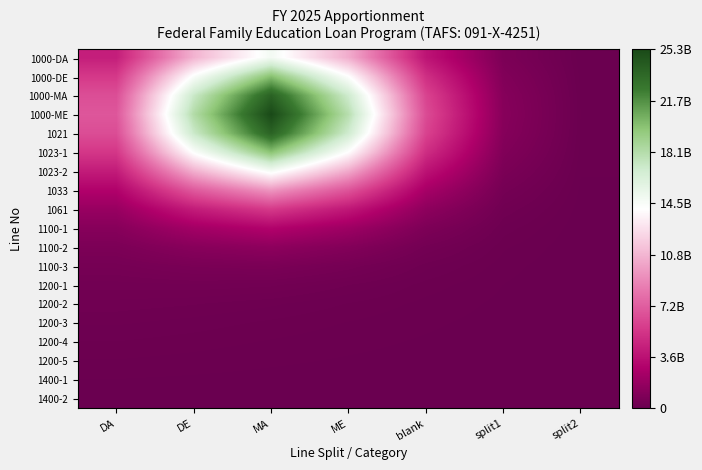

Reading right to left, what are all the values shown in this chart?

1000-DA: split2=55154710.0	split1=751180795.0	blank=3806266231.8	ME=10455632196.0	MA=14768240508.2	DE=10712719510.2	DA=4315916308.0
1000-DE: split2=75097586.2	split1=970932683.7	blank=5078855518.3	ME=14080973996.0	MA=19902353513.6	DE=14330853547.5	DA=5570544066.0
1000-MA: split2=90376034.7	split1=1137674559.6	blank=6050630375.0	ME=16854057092.1	MA=23831413631.3	DE=17099914941.2	DA=6529019426.9
1000-ME: split2=96131375.4	split1=1196186675.6	blank=6408207396.8	ME=17886783498.2	MA=25298692095.0	DE=18131952715.8	DA=6878174100.6
1021: split2=90377976.2	split1=1123901469.9	blank=6023503950.9	ME=16816124415.9	MA=23790233906.5	DE=17063235426.5	DA=6488897300.0
1023-1: split2=75101305.3	split1=943383026.8	blank=5024560304.6	ME=14004812520.2	MA=19818806493.7	DE=14254761947.2	DA=5486692291.9
1023-2: split2=55159879.6	split1=709847622.6	blank=3724717581.6	ME=10340650260.5	MA=14639953404.5	DE=10591756094.8	DA=4181126991.1
1033: split2=35809410.0	split1=483025564.0	blank=2462932845.9	ME=6784016746.9	MA=9611848237.1	DE=7031779166.2	DA=2907035270.3
1061: split2=20548671.6	split1=302679649.8	blank=1464848672.6	ME=3974209496.0	MA=5638486052.9	DE=4211926007.7	DA=1886836626.0
1100-1: split2=10423525.1	split1=180695737.1	blank=797912286.9	ME=2102309358.5	MA=2990008153.4	DE=2322443152.0	DA=1186757459.7
1100-2: split2=4674764.0	split1=108445847.6	blank=413165675.4	ME=1029632732.8	MA=1470422217.1	DE=1225481315.5	DA=759060581.8
1100-3: split2=1854293.4	split1=69473563.9	blank=217235340.3	ME=491724242.0	MA=706183976.5	DE=658787791.7	DA=513595573.0
1200-1: split2=651092.3	split1=48880747.8	blank=125597091.5	ME=249251336.0	MA=359495290.6	DE=385847843.5	DA=369961434.6
1200-2: split2=202779.3	split1=36867974.5	blank=82660887.4	ME=144861714.4	MA=208495381.6	DE=251887803.2	DA=276341333.5
1200-3: split2=56272.4	split1=28287033.0	blank=59225549.6	ME=95926385.5	MA=136800272.4	DE=176012480.0	DA=206071092.3
1200-4: split2=14037.6	split1=20893373.3	blank=42559266.0	ME=66414979.5	MA=93643896.7	DE=122894150.7	DA=147447053.0
1200-5: split2=3169.1	split1=13858312.0	blank=27957702.9	ME=42985090.7	MA=60098629.4	DE=79043398.8	DA=95549766.9
1400-1: split2=598.6	split1=6919251.6	blank=13924668.1	ME=21350774.3	MA=29899240.0	DE=39540036.3	DA=47954979.6
1400-2: split2=0.0	split1=3784.7	blank=42080.3	ME=271567.6	MA=1047410.7	DE=2373527.5	DA=3117793.0